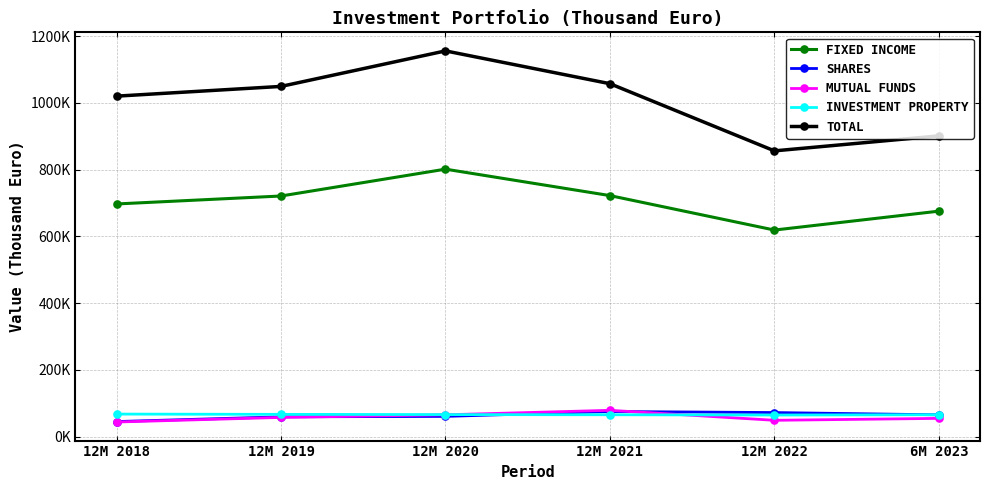

What value does the SHARES series have at 6M 2023?

65208.0